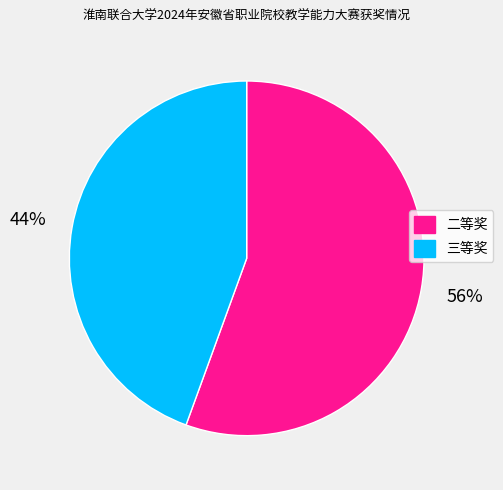

The 二等奖 slice represents 48% of the pie. True or false?

False